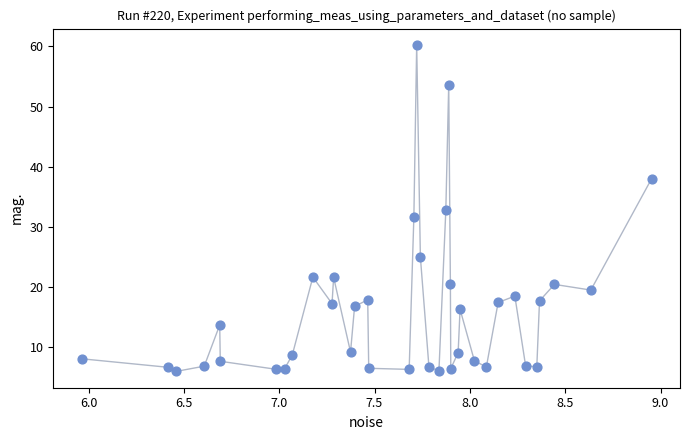

What is the range of Y values (max minus min)?

54.2